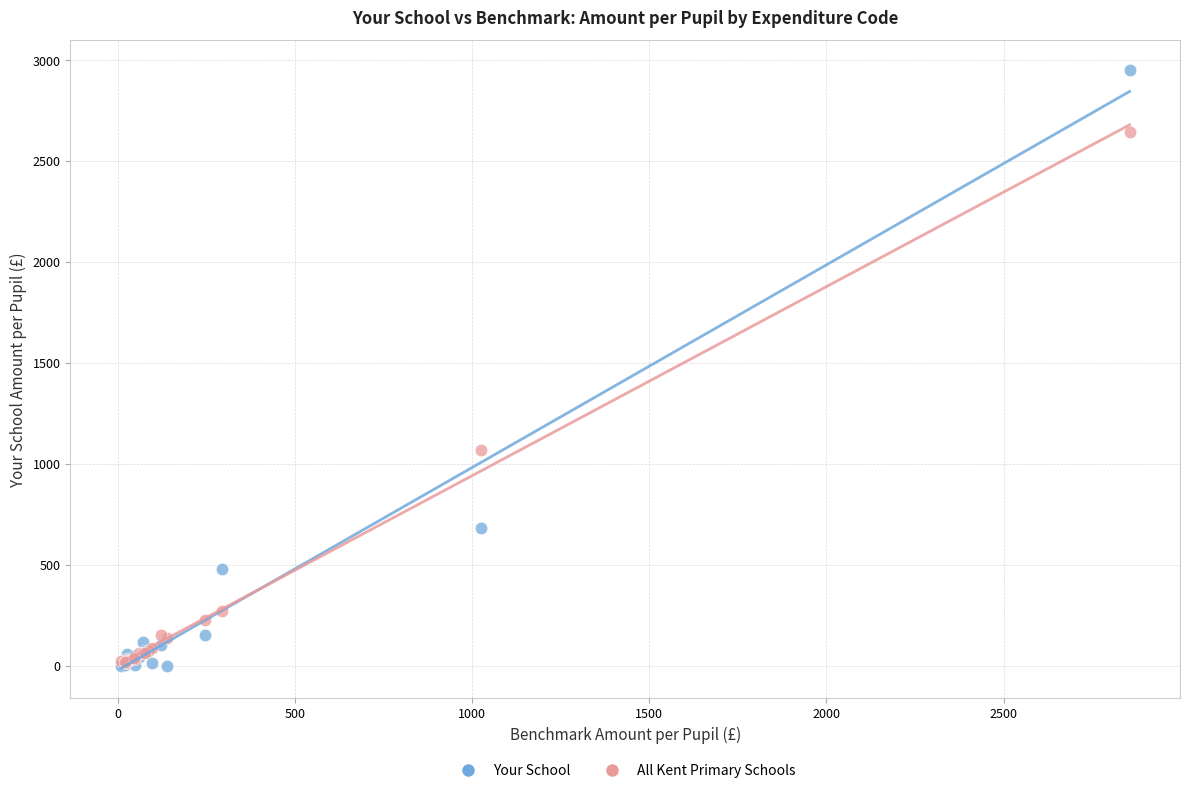

What are all the series names shown in the legend?

Your School, All Kent Primary Schools